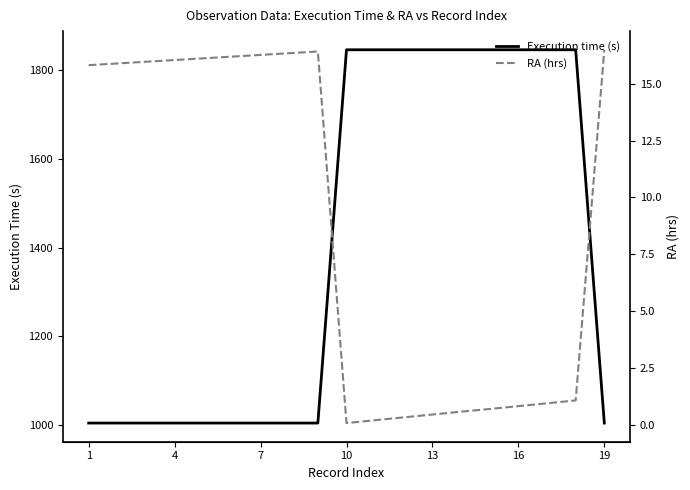

What is the lowest value of the Execution time (s) series?

1005